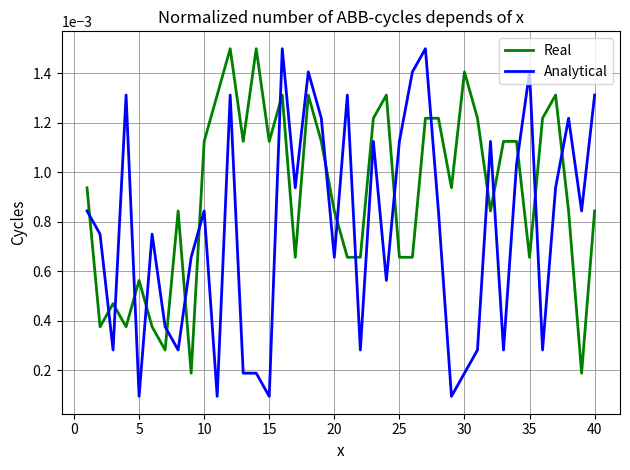

Which series has the largest total across all categories?

Real